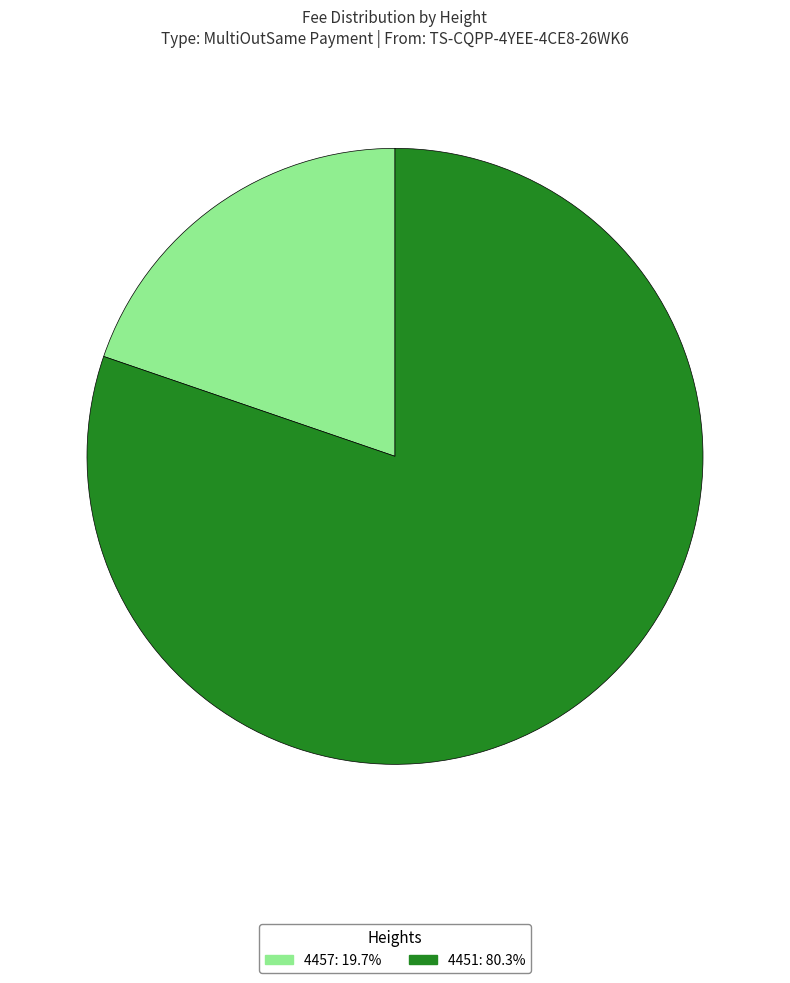

Is there any slice that represents more than half of the pie?

Yes